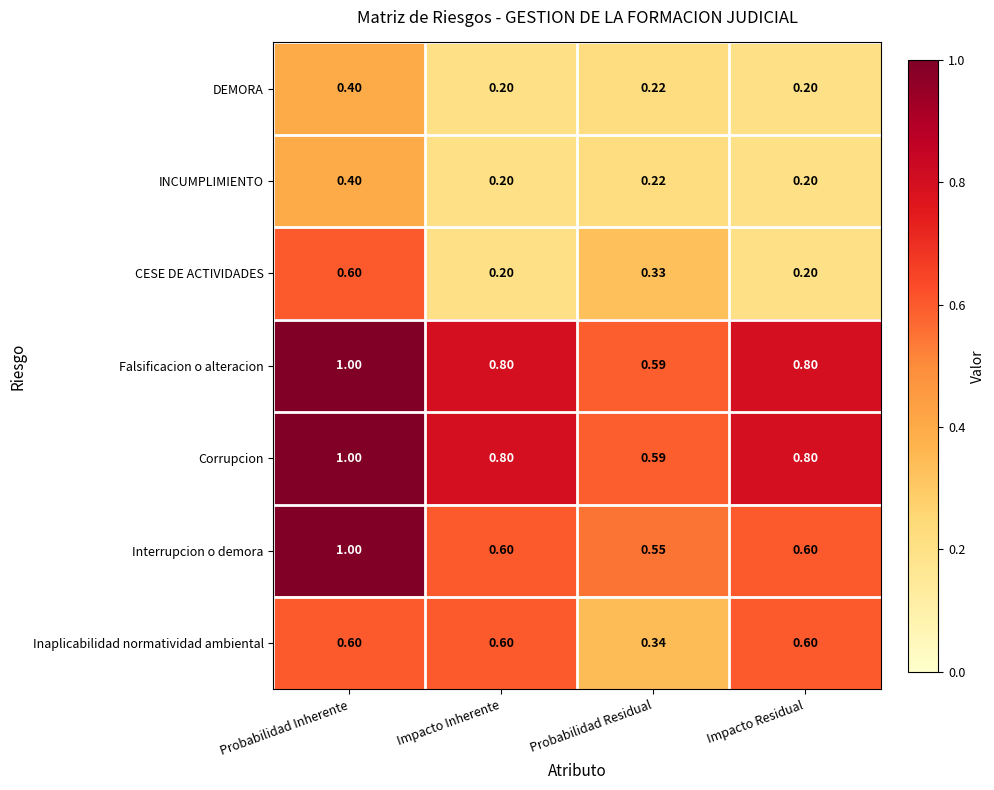

Where is Inaplicabilidad normatividad ambiental nearest to the value 0?

Probabilidad Residual